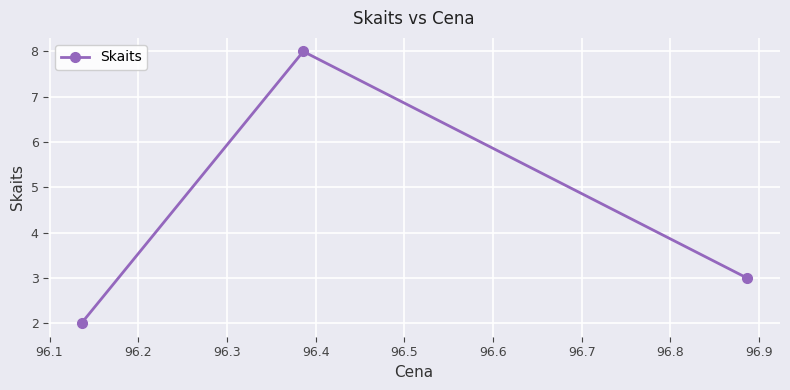

What is the average value?

4